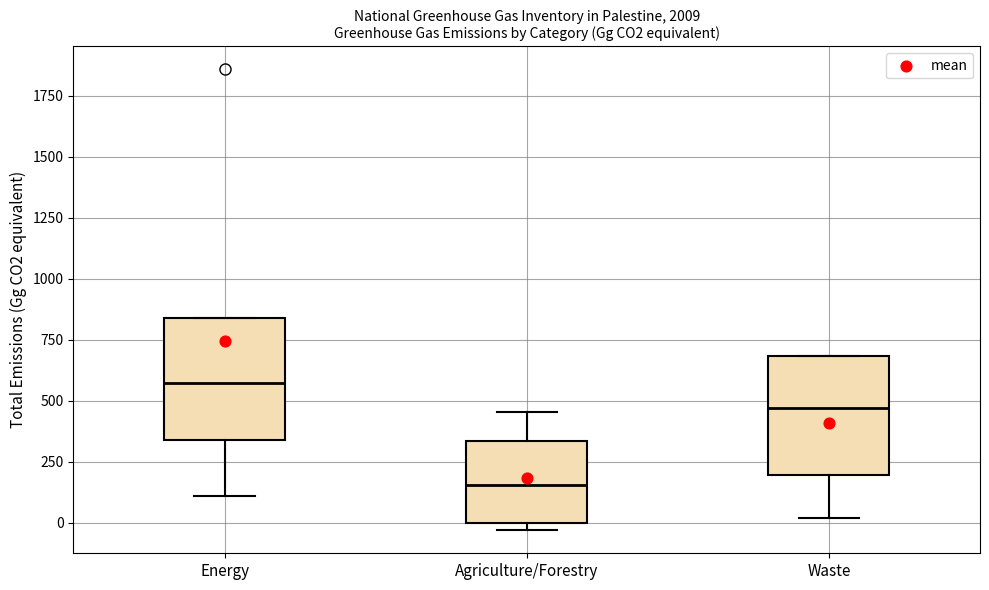

Which box's median line is the lowest?

Agriculture/Forestry